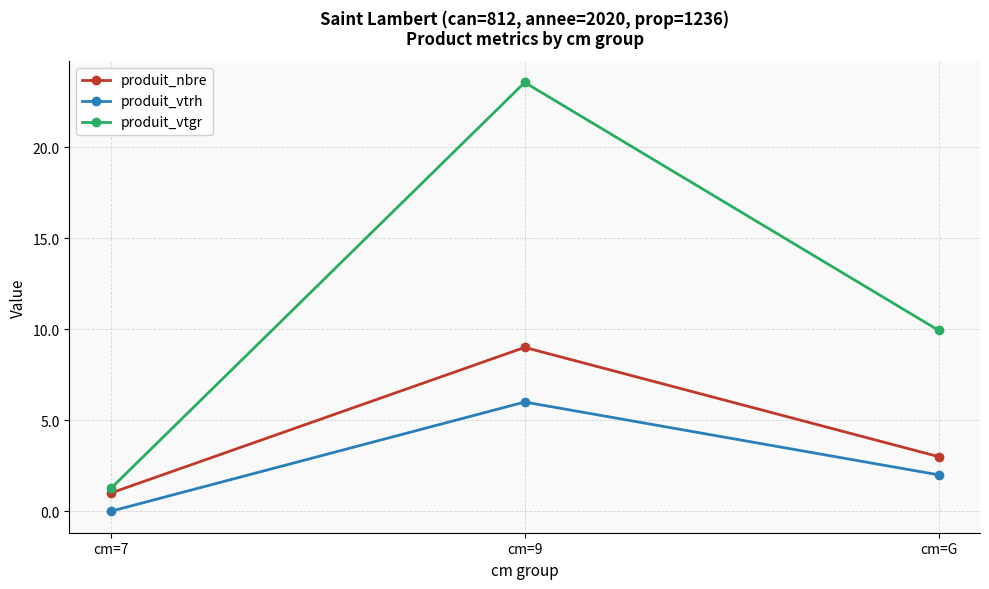

Which series has the largest total across all categories?

produit_vtgr